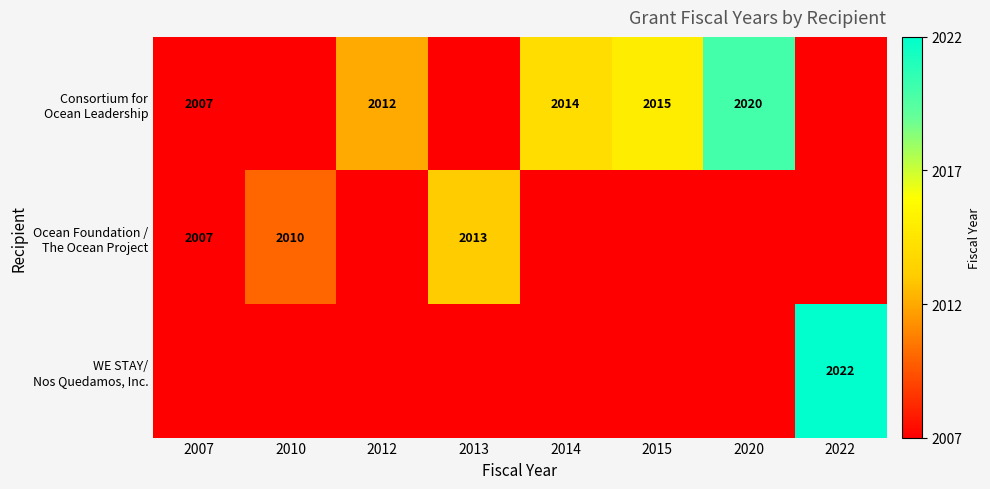

Between 2014 and 2012, which is larger?

2014